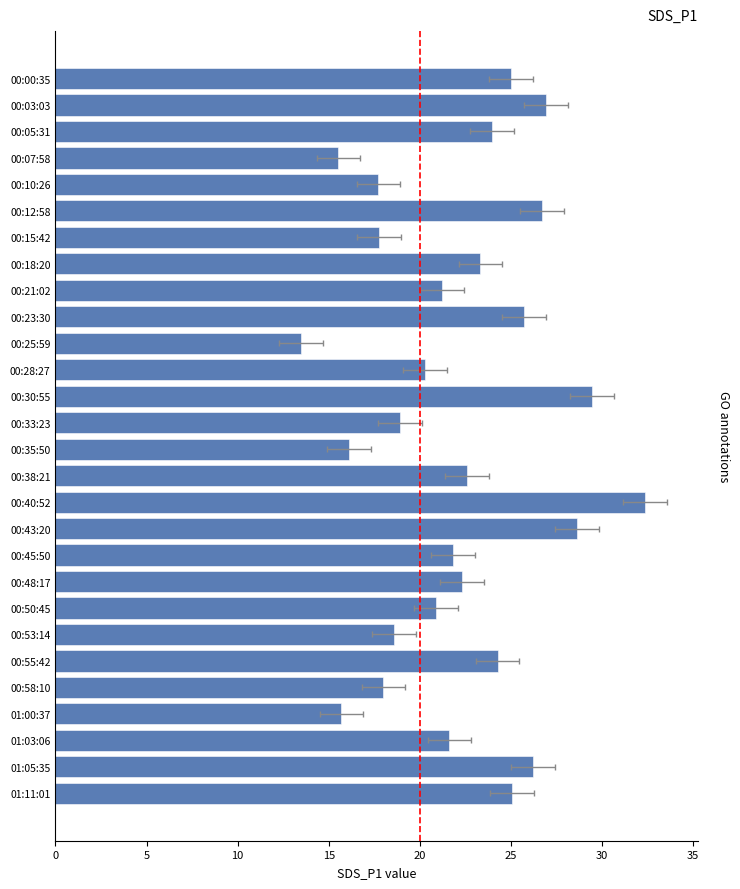

What is the average value?

22.2